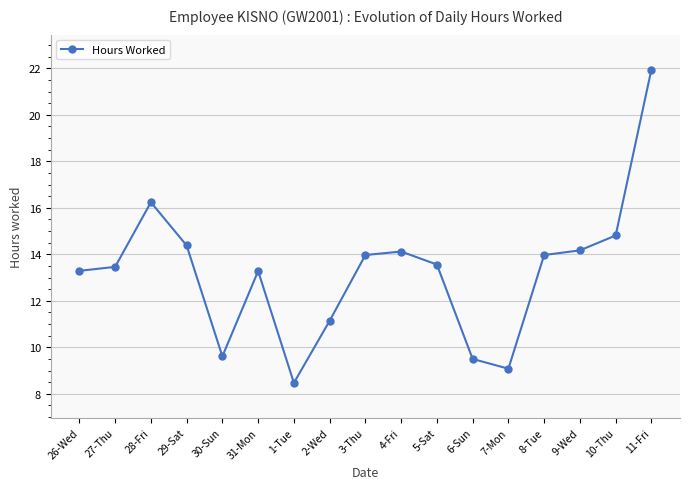

What is the value of the 8th point from the left?

11.1